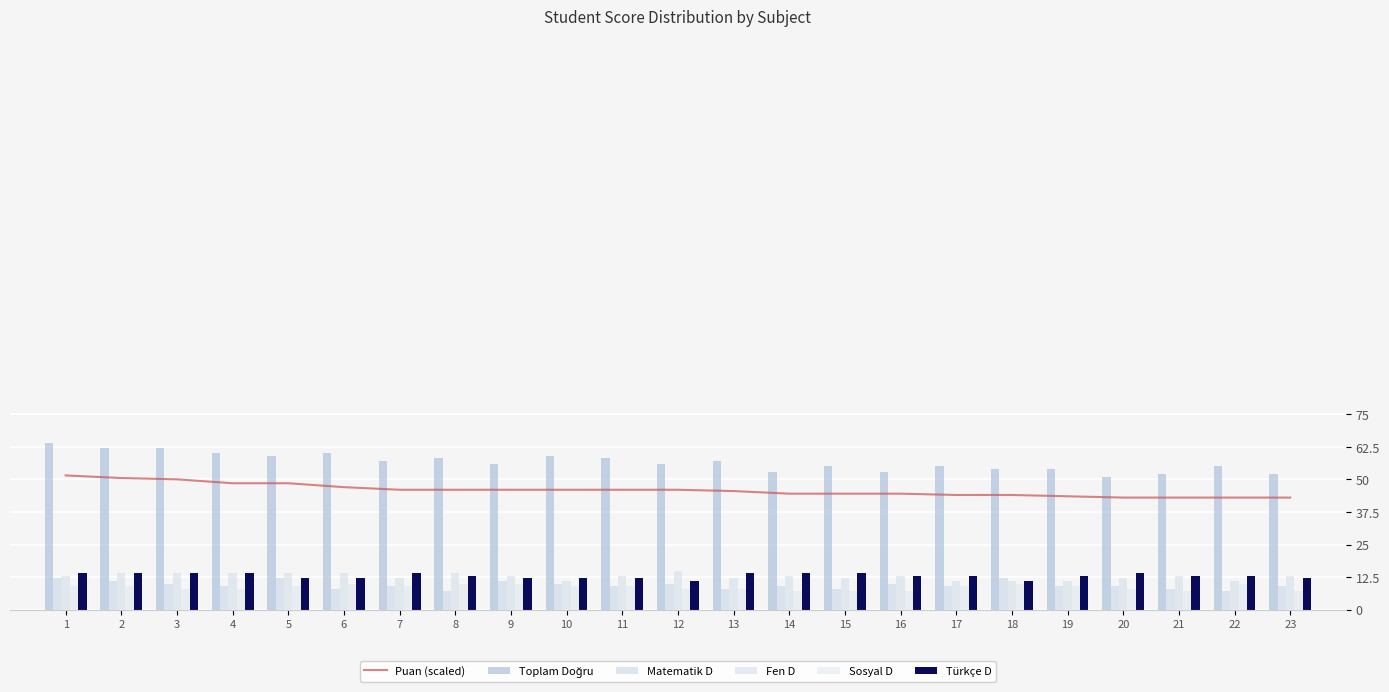

Reading left to right, transcribe all the data shown in this chart.

Puan (scaled): 1=51.5	2=50.5	3=50.0	4=48.5	5=48.5	6=47.0	7=46.0	8=46.0	9=46.0	10=46.0	11=46.0	12=46.0	13=45.5	14=44.5	15=44.5	16=44.5	17=44.0	18=44.0	19=43.5	20=43.0	21=43.0	22=43.0	23=43.0
Toplam Doğru: 1=64.0	2=62.0	3=62.0	4=60.0	5=59.0	6=60.0	7=57.0	8=58.0	9=56.0	10=59.0	11=58.0	12=56.0	13=57.0	14=53.0	15=55.0	16=53.0	17=55.0	18=54.0	19=54.0	20=51.0	21=52.0	22=55.0	23=52.0
Matematik D: 1=12.0	2=11.0	3=10.0	4=9.0	5=12.0	6=8.0	7=9.0	8=7.0	9=11.0	10=10.0	11=9.0	12=10.0	13=8.0	14=9.0	15=8.0	16=10.0	17=9.0	18=12.0	19=9.0	20=9.0	21=8.0	22=7.0	23=9.0
Fen D: 1=13.0	2=14.0	3=14.0	4=14.0	5=14.0	6=14.0	7=12.0	8=14.0	9=13.0	10=11.0	11=13.0	12=15.0	13=12.0	14=13.0	15=12.0	16=13.0	17=11.0	18=11.0	19=11.0	20=12.0	21=13.0	22=11.0	23=13.0
Sosyal D: 1=9.0	2=9.0	3=8.0	4=8.0	5=9.0	6=10.0	7=9.0	8=10.0	9=10.0	10=9.0	11=9.0	12=8.0	13=8.0	14=7.0	15=7.0	16=7.0	17=9.0	18=10.0	19=9.0	20=8.0	21=7.0	22=10.0	23=7.0
Türkçe D: 1=14.0	2=14.0	3=14.0	4=14.0	5=12.0	6=12.0	7=14.0	8=13.0	9=12.0	10=12.0	11=12.0	12=11.0	13=14.0	14=14.0	15=14.0	16=13.0	17=13.0	18=11.0	19=13.0	20=14.0	21=13.0	22=13.0	23=12.0